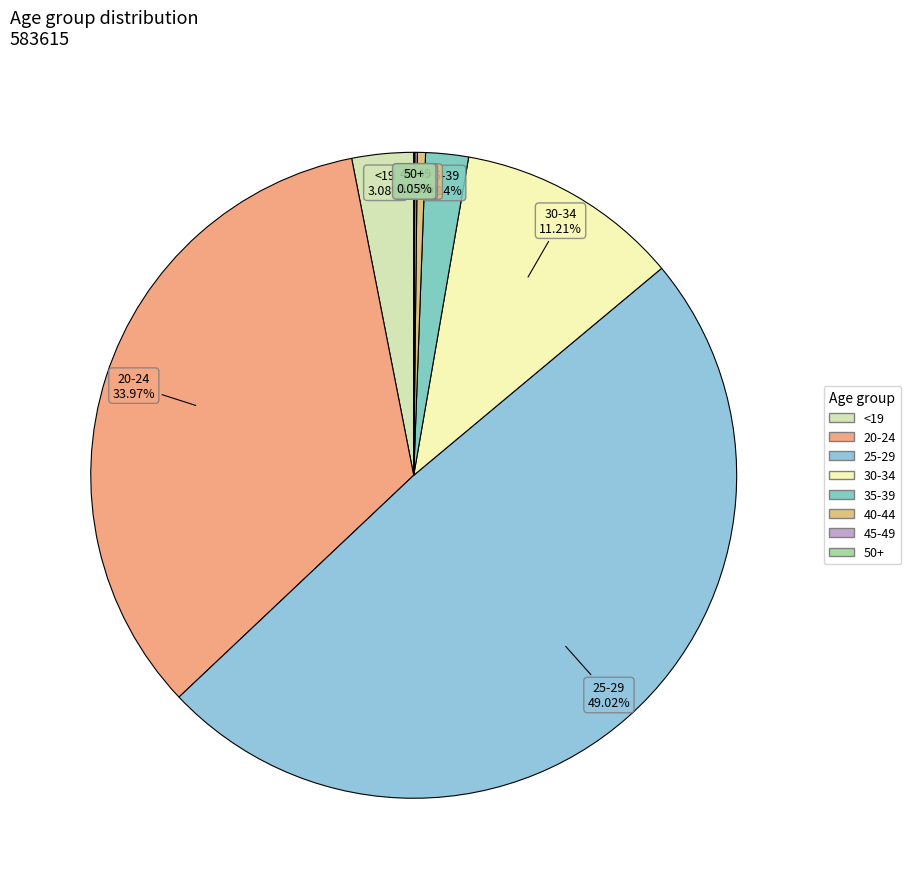

To the nearest percent, what portion does 30-34 represent?

11%